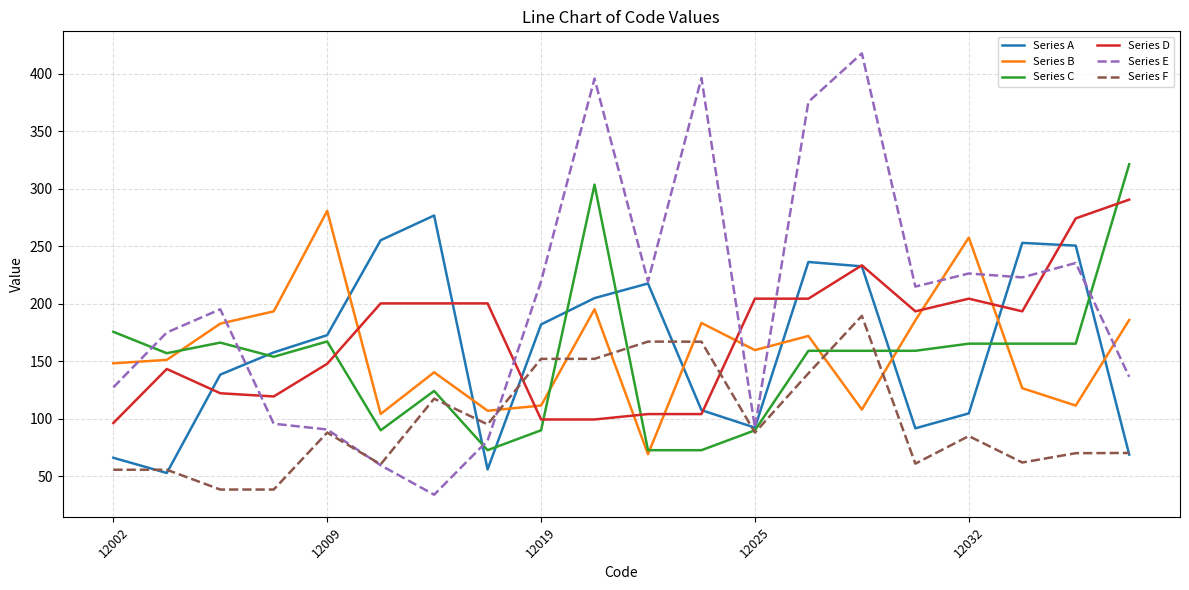

How many intersections are there between Series C and Series D?

4